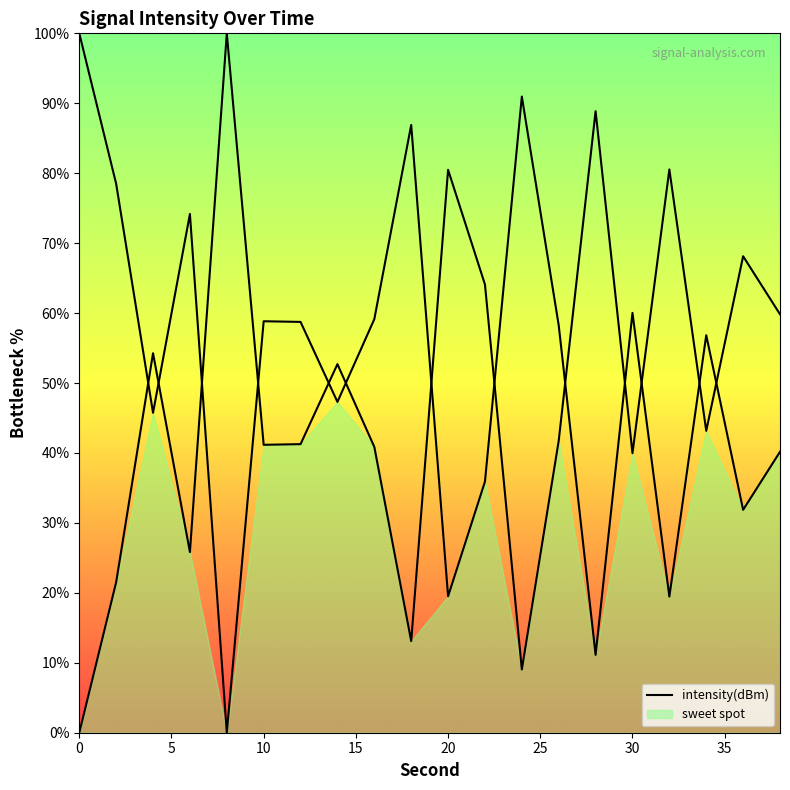

What is the change in value from 25 to 30?

+0.1